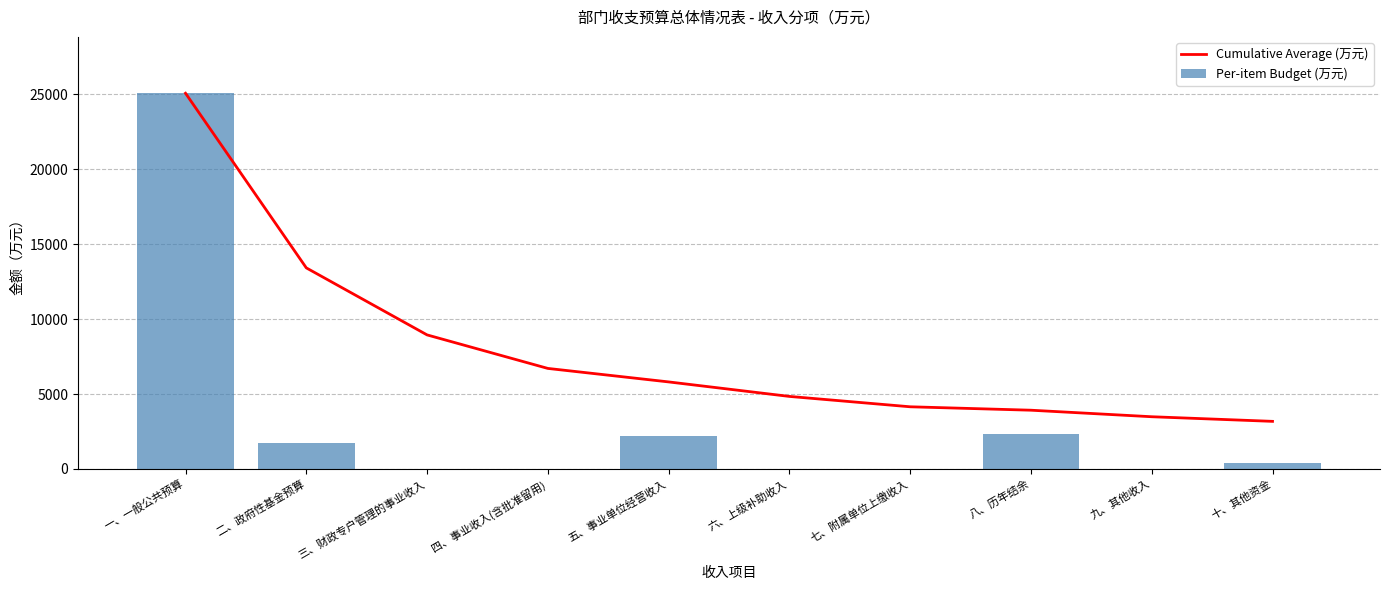

What is the total value across all series at 十、其他资金?

3579.1